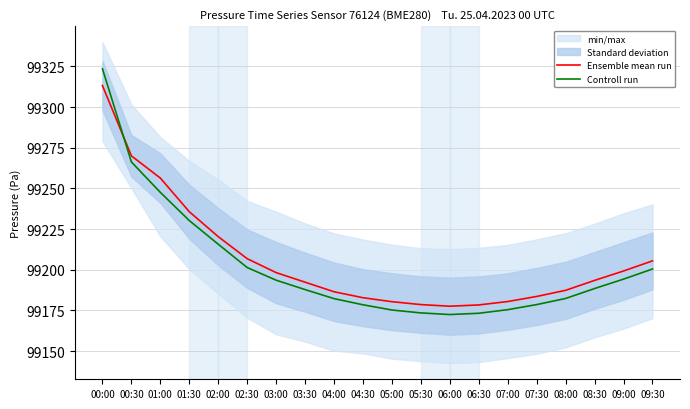

What is the value of the Controll run point at the 14th from the left?

99173.2